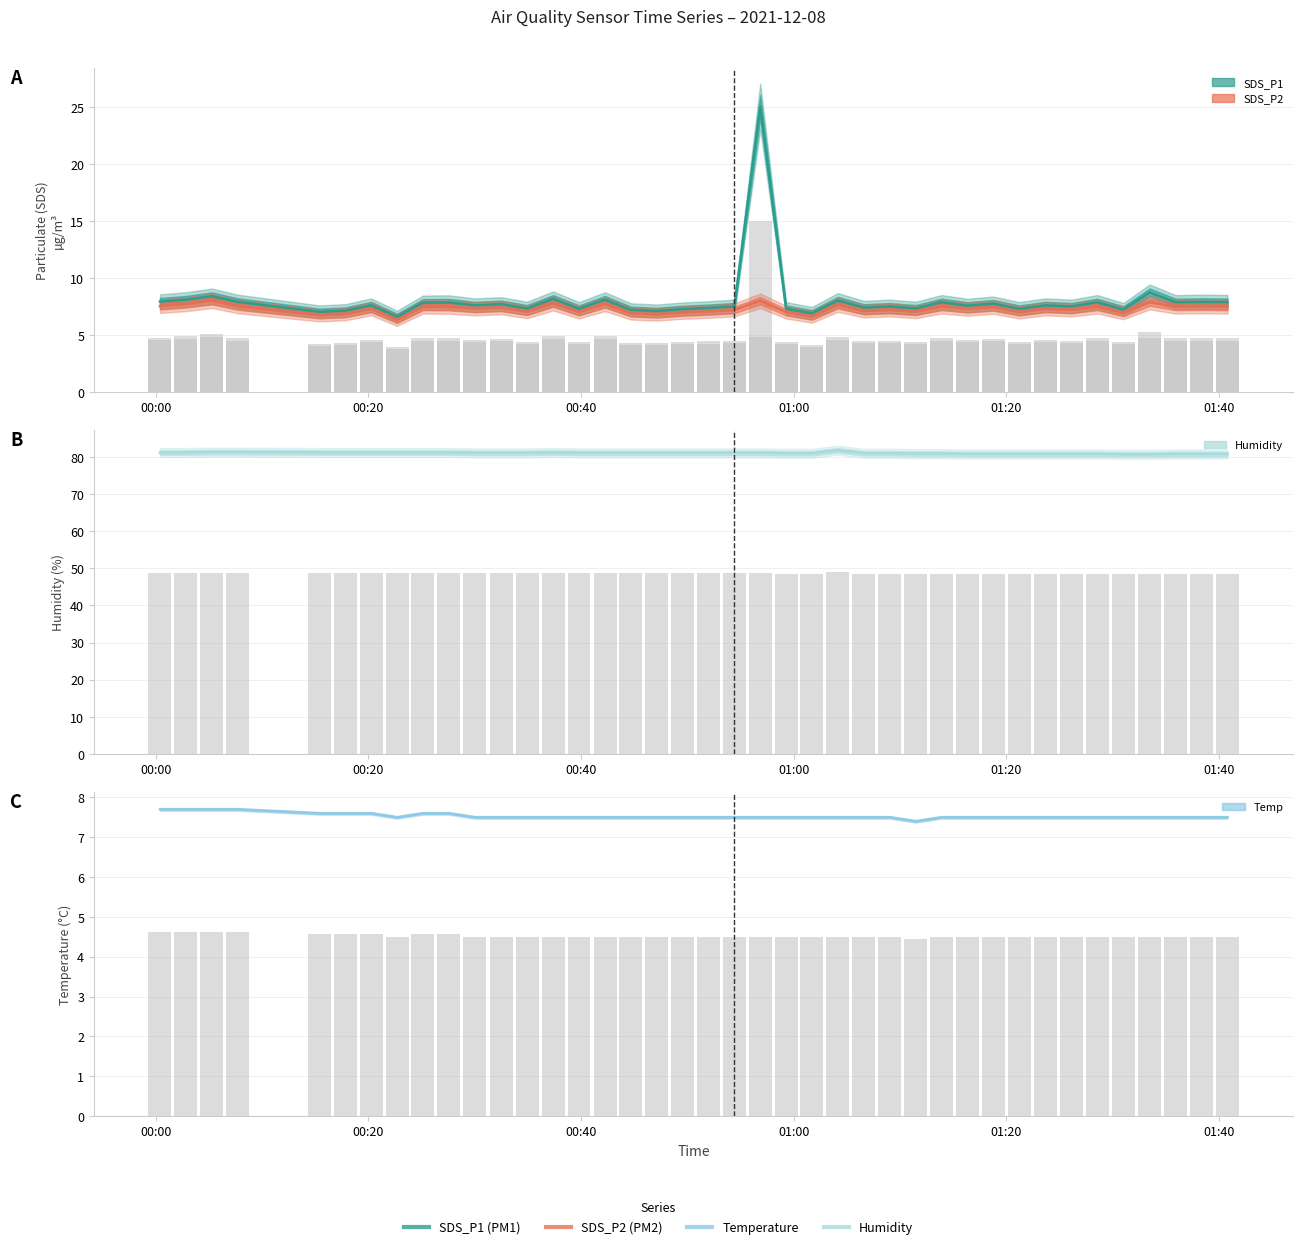

What is the average value of the Humidity series?

81.0